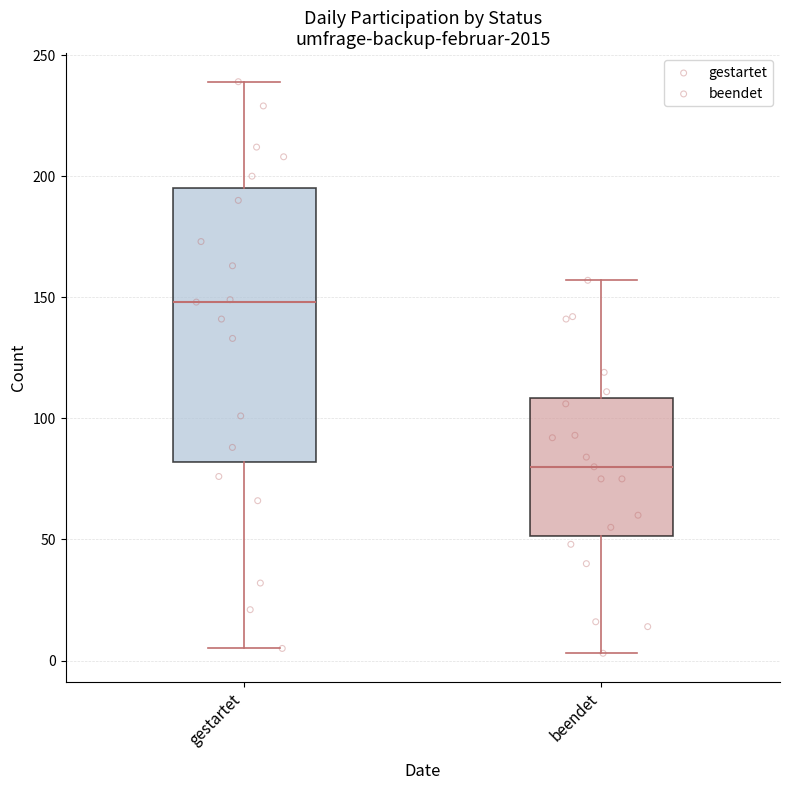

Reading left to right, transcribe this box plot: for each box, give where its median line is, the range the box spans, and where its two whiskers end, as read against the y-axis. The values are not printed on the chart, so give them approximately, as read against the axis.

gestartet: median 150, box 80 to 195, whiskers 5 to 240
beendet: median 80, box 50 to 110, whiskers 5 to 155